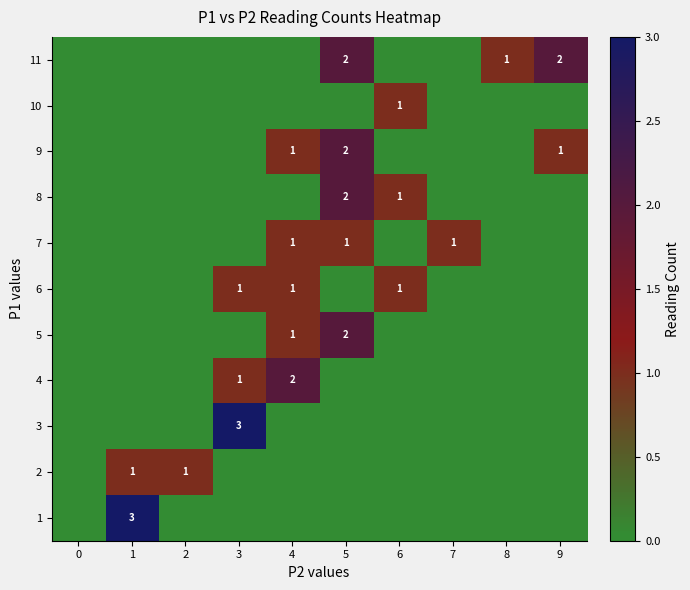

Is it true that 9 equals 0 at 6?

True